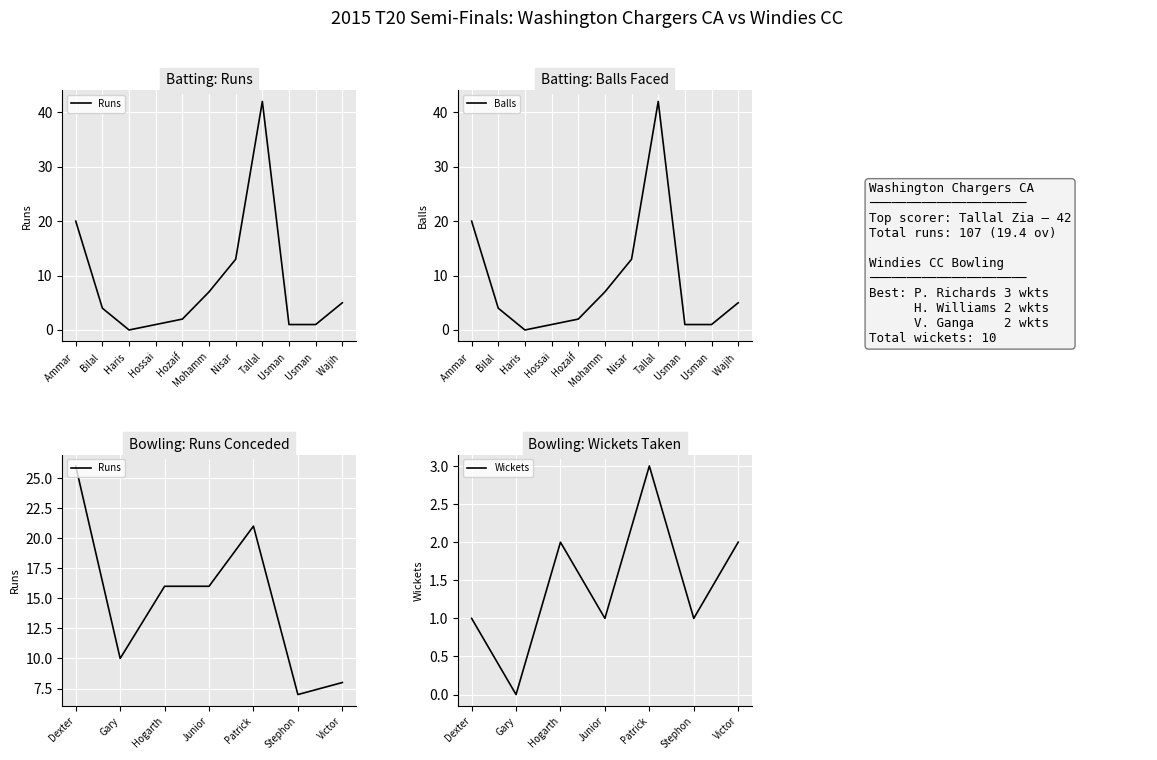

At which label does Runs reach its peak?

Tallal